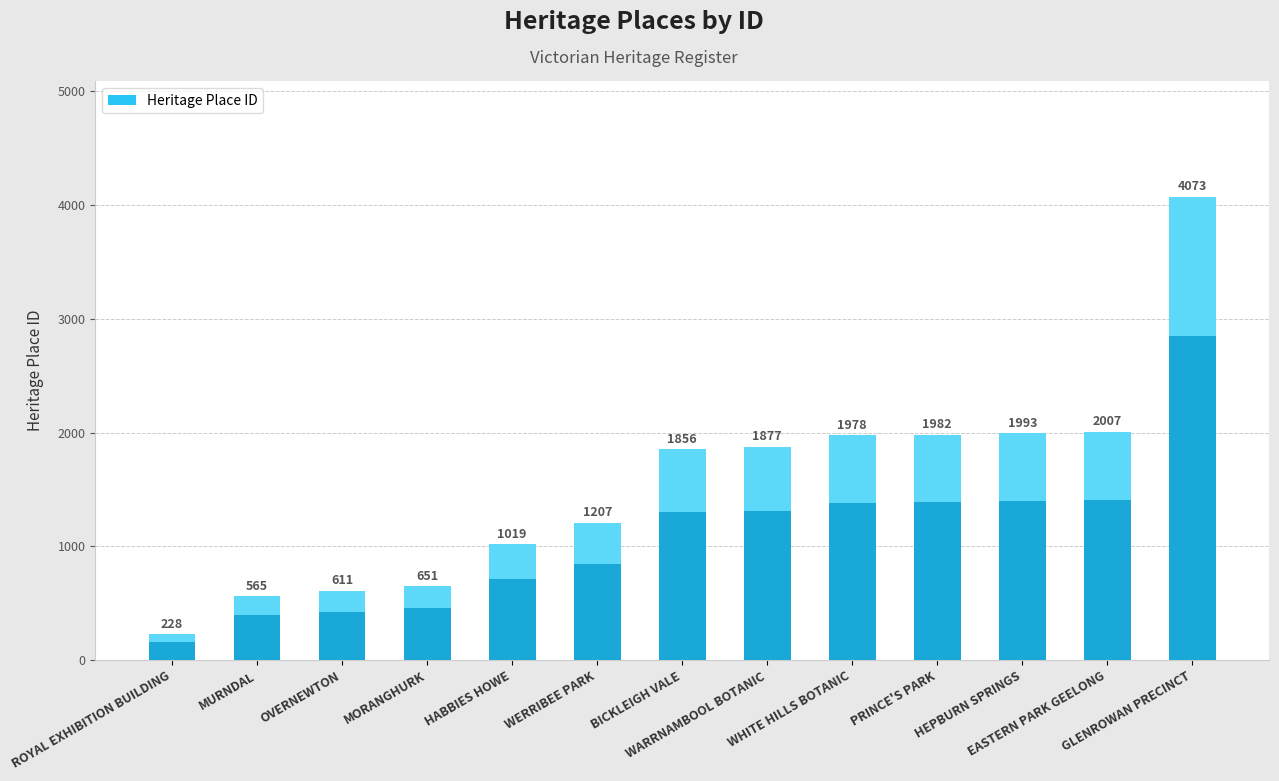

What is the label of the 6th bar from the left?

WERRIBEE PARK